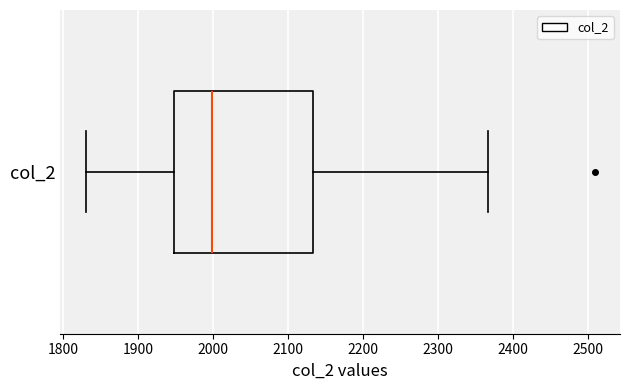

Where is the left edge of the box for col_2 on the x-axis? The values are not printed on the chart, so give them approximately, as read against the axis.

1950